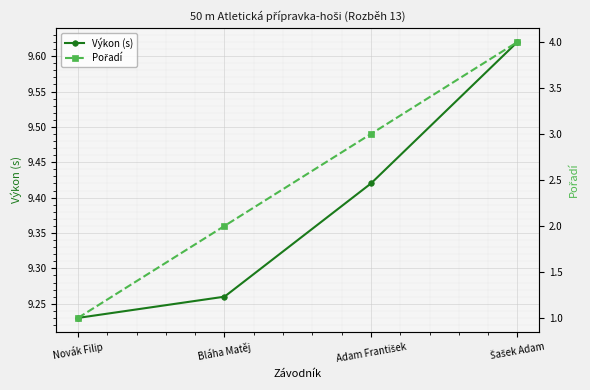

Is this an area chart (filled region under the line)?

No